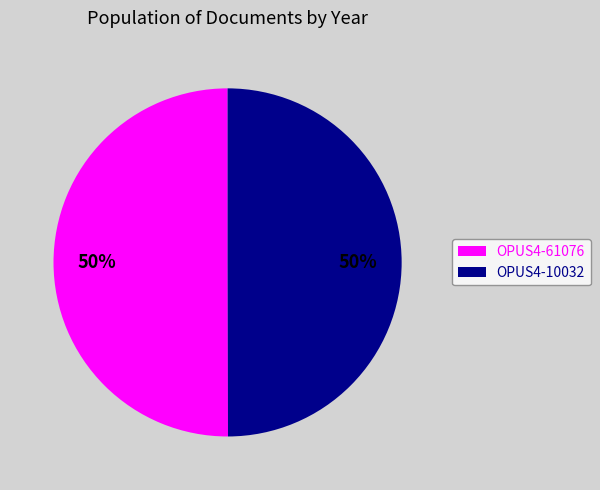

Approximately how many times larger is the value at OPUS4-61076 compared to OPUS4-10032?

1.0